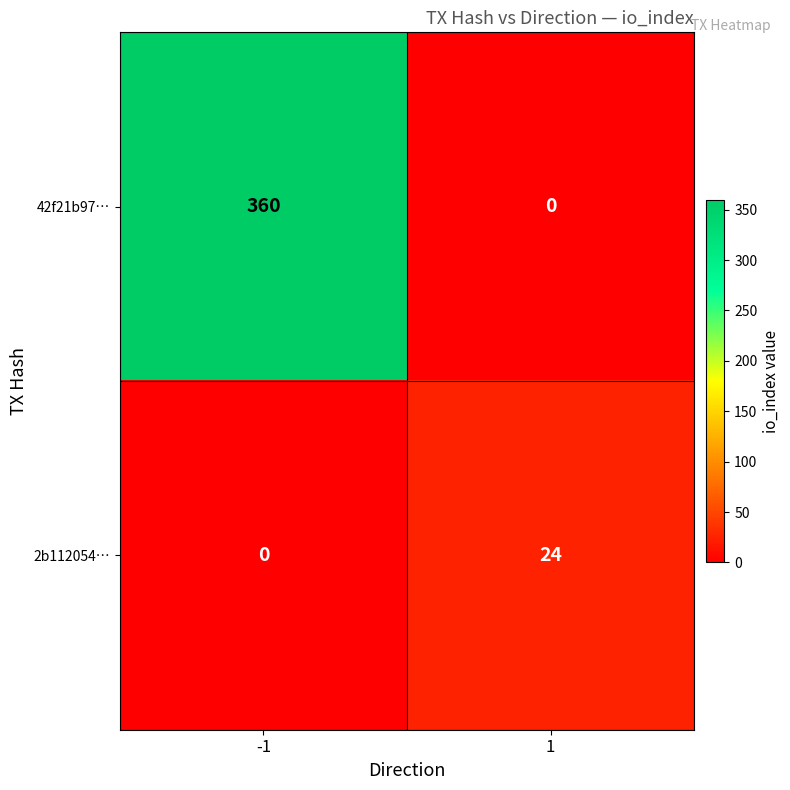

Which series has the largest range (max minus min)?

42f21b97…